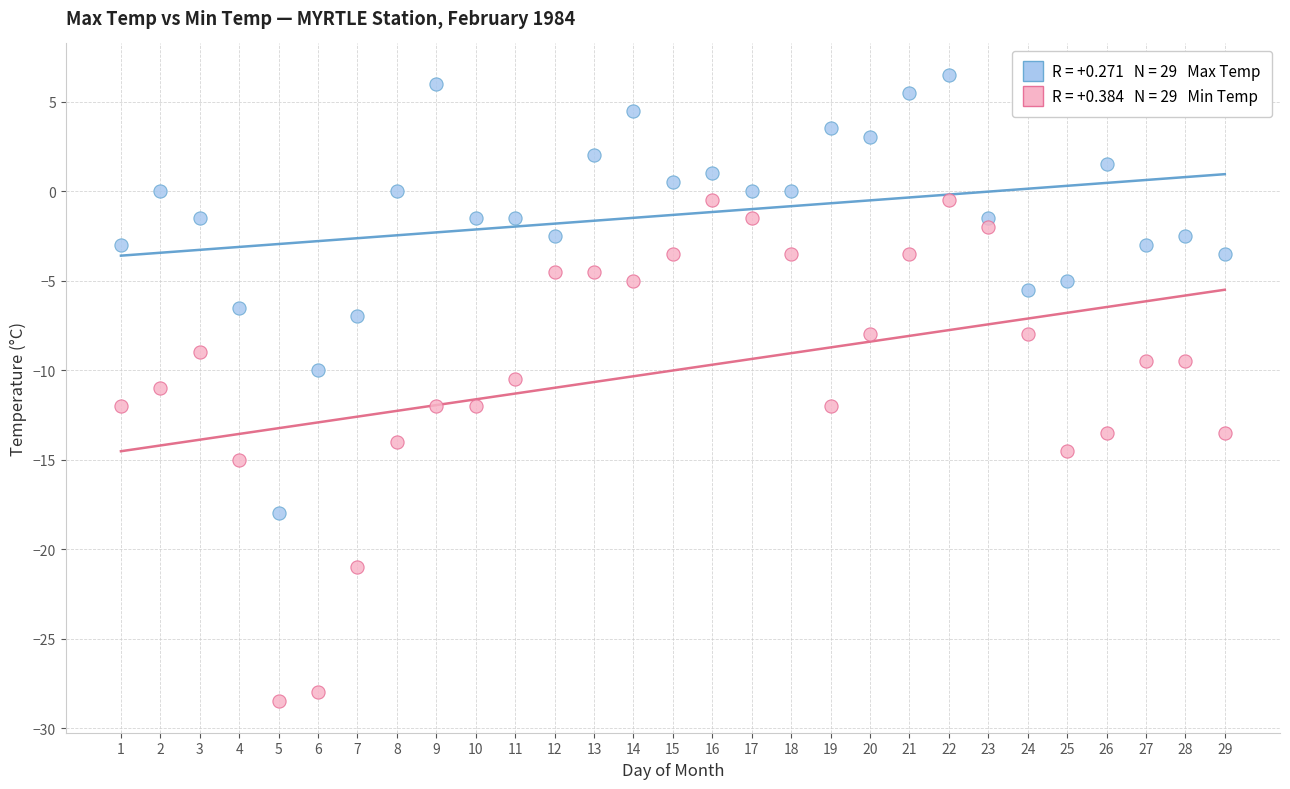

Across all data points, what is the range of Y values (max minus min)?

35.0